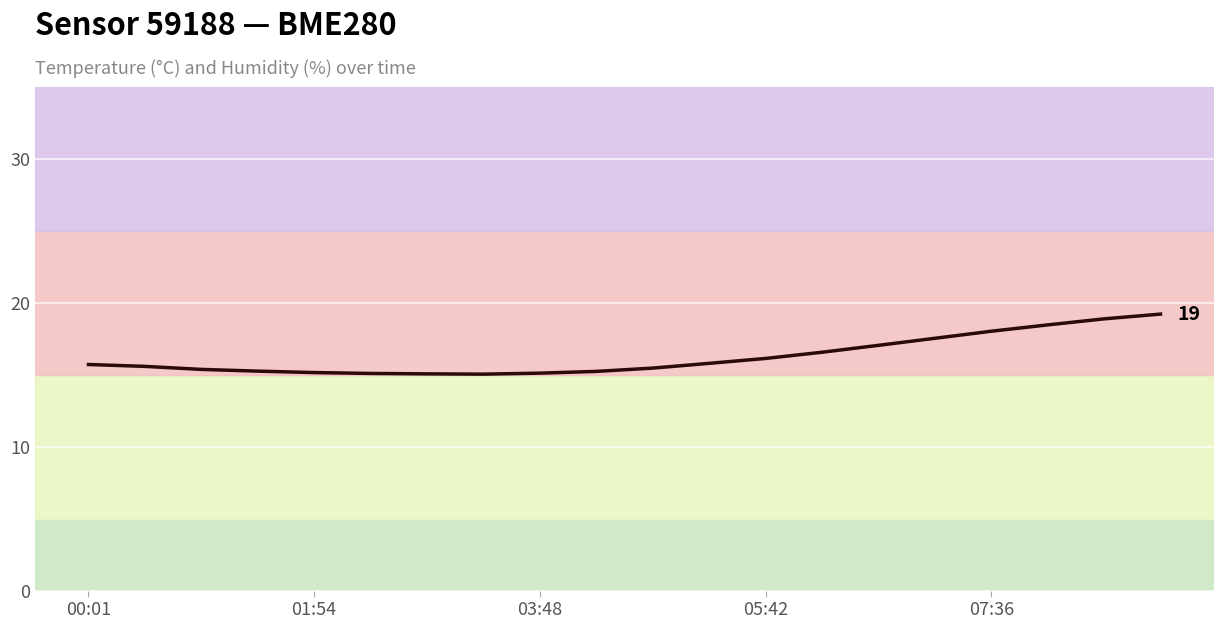

What is the greatest value displayed?

19.2